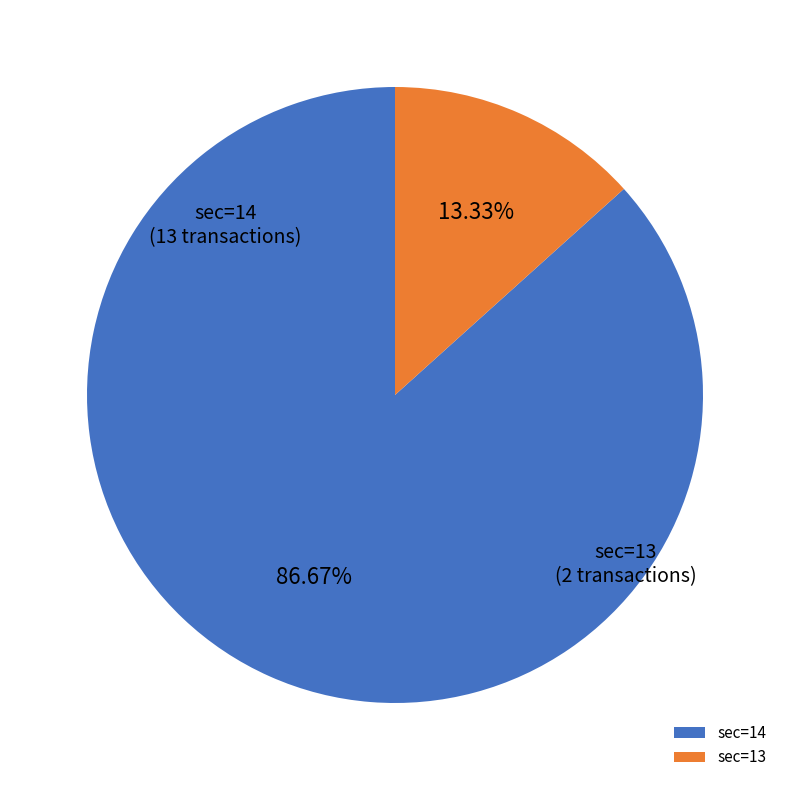

Count the number of slices in the pie.

2